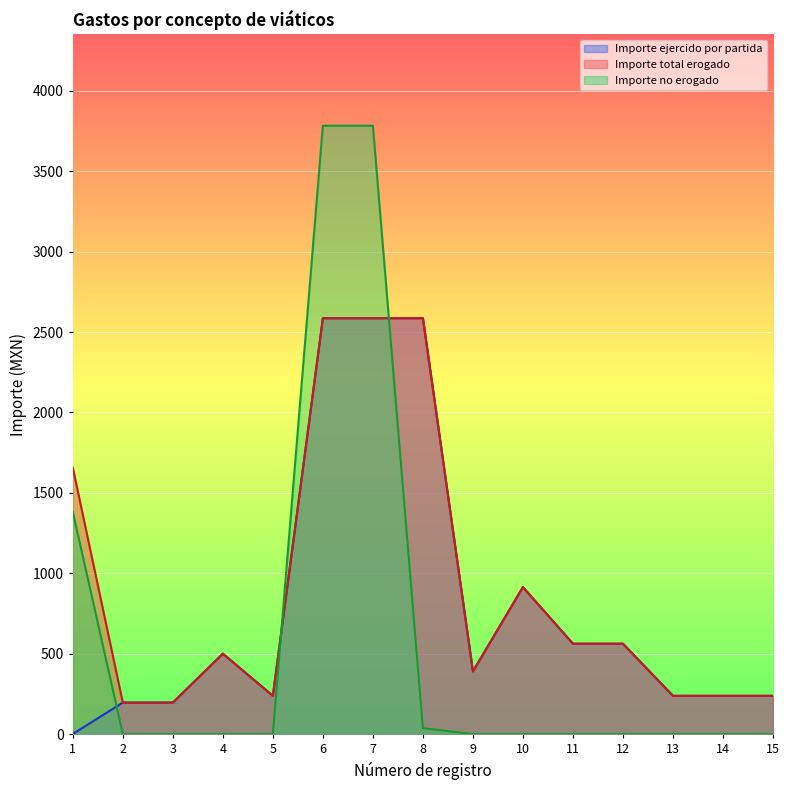

Reading left to right, list all the values displayed in this chart.

Importe ejercido por partida: 1	196	196	500	238	2586	2586	2586	390	914	562	562	238	238	238
Importe total erogado: 1657	196	196	500	238	2586	2586	2586	390	914	562	562	238	238	238
Importe no erogado: 1382	0	0	0	0	3783	3783	37	0	0	0	0	0	0	0